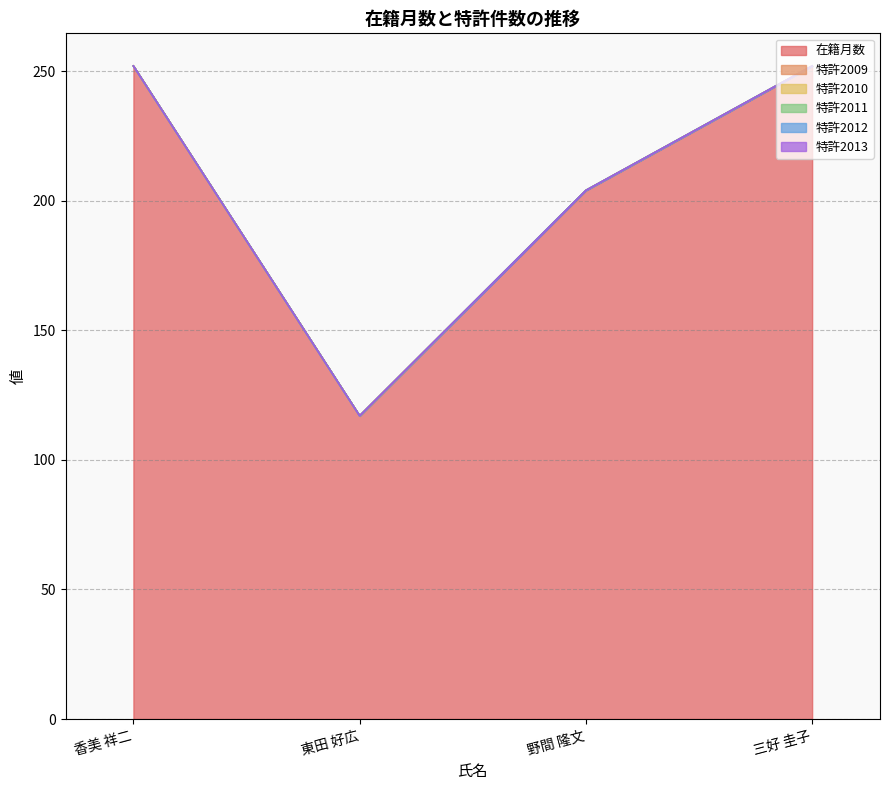

At which category is the sum across all series the highest?

香美 祥二